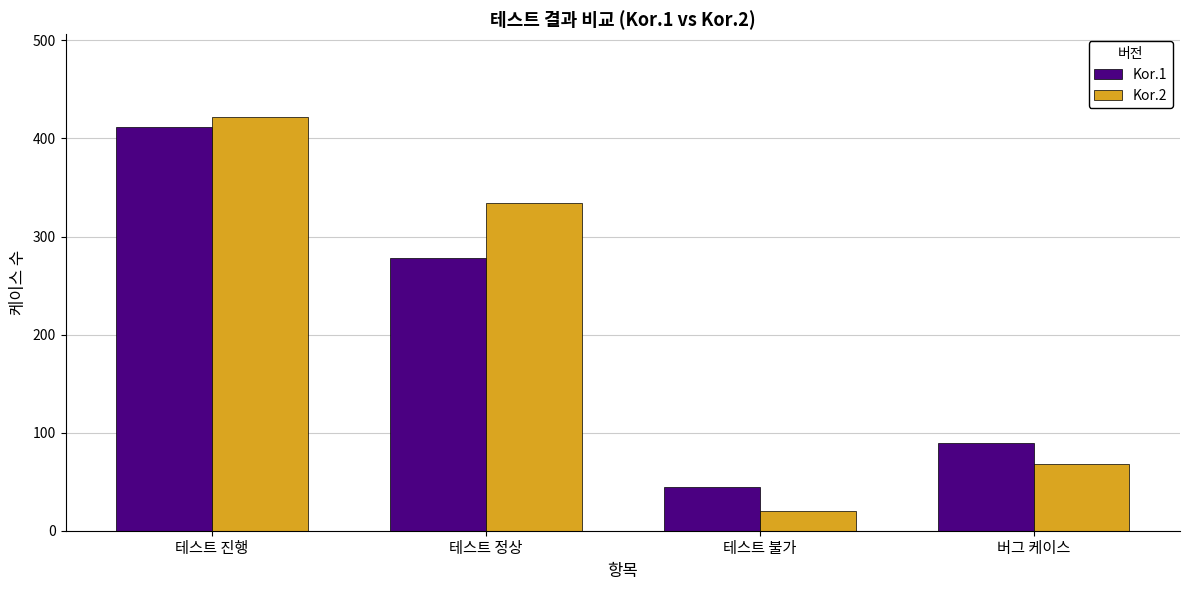

What is the highest value of the Kor.1 series?

412